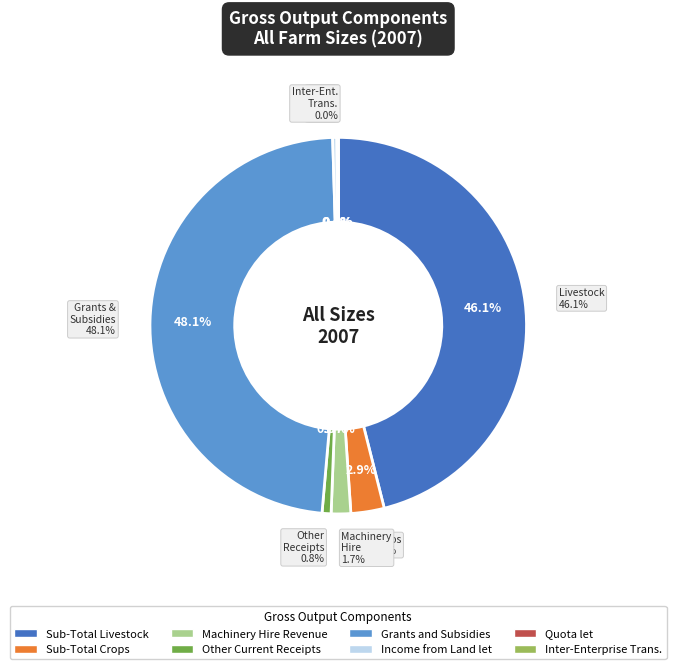

Is Other Current Receipts the majority of the pie?

No